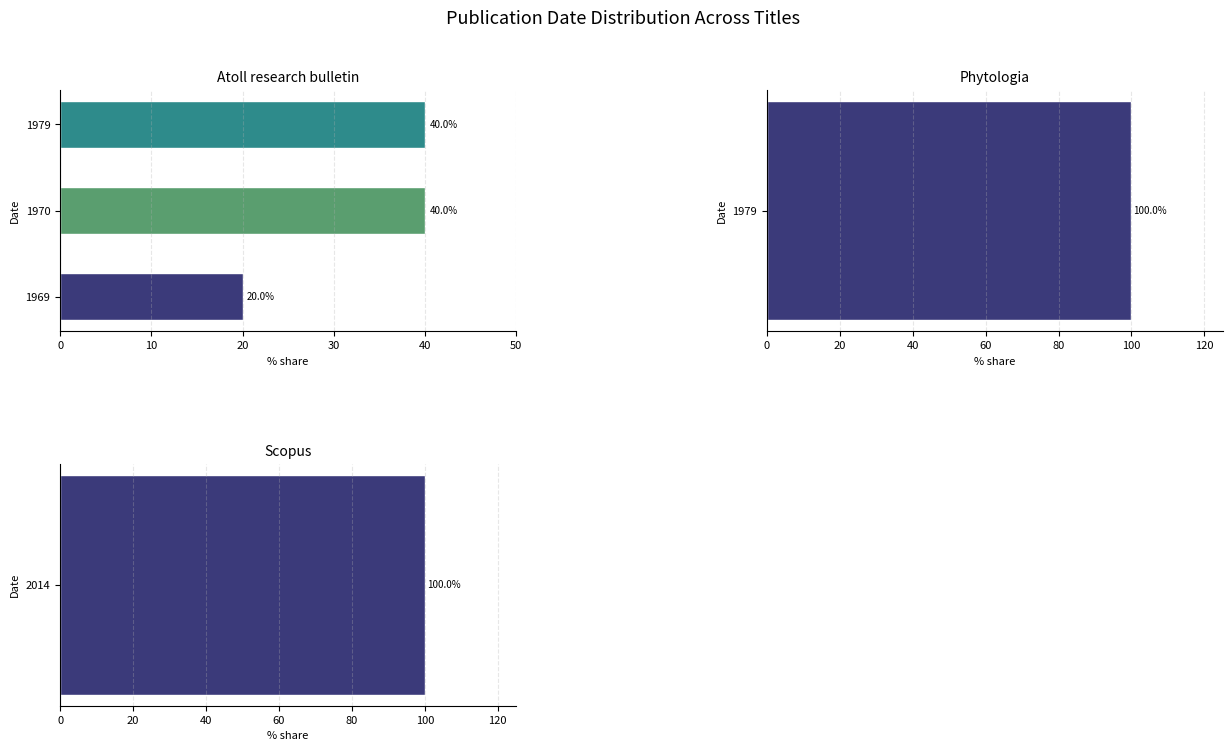

Is it true that the value at 1979 is 9?

False